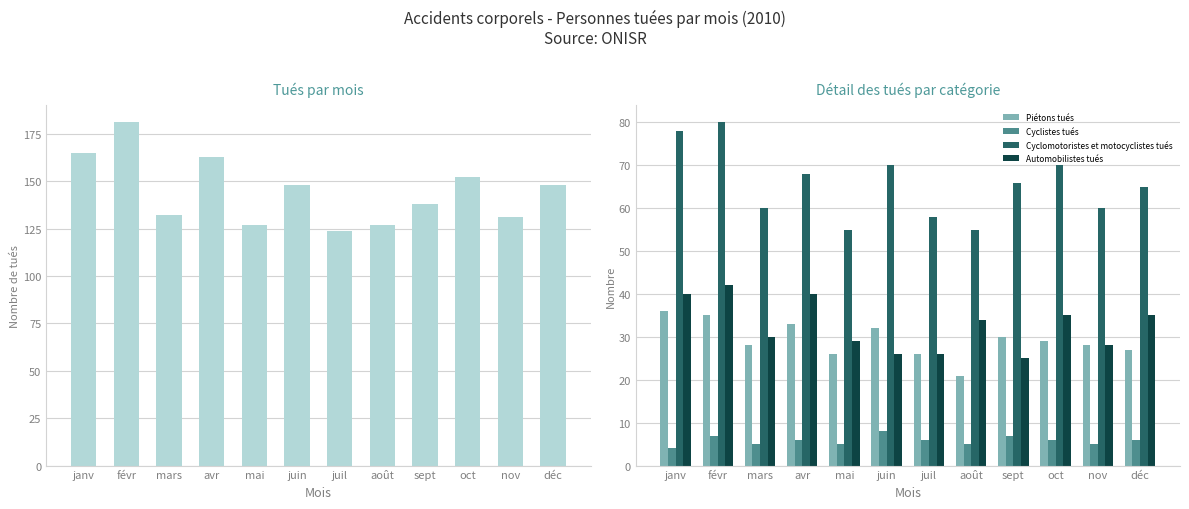

What value does the Automobilistes tués series have at avr, to the nearest 5?

40